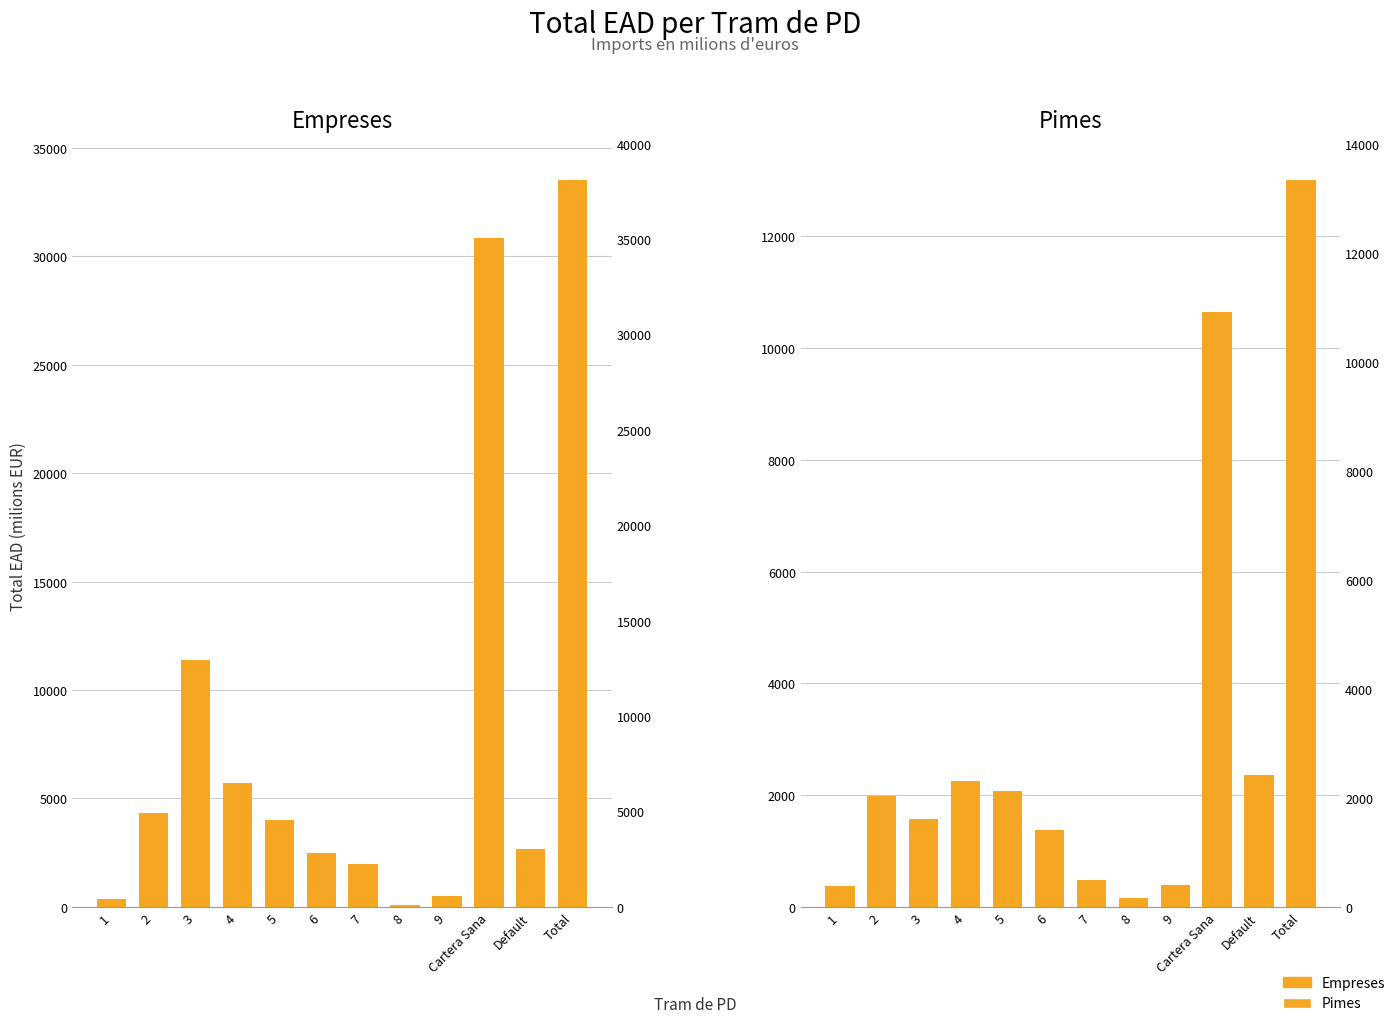

Reading left to right, transcribe all the data shown in this chart.

Empreses: 362.1	4347.9	11381.1	5711.3	4003.8	2478.2	1980.0	77.4	512.5	30854.5	2666.7	33521.2
Pimes: 365.9	1991.8	1566.5	2255.2	2065.9	1367.0	483.9	164.3	388.5	10649.0	2358.1	13007.0